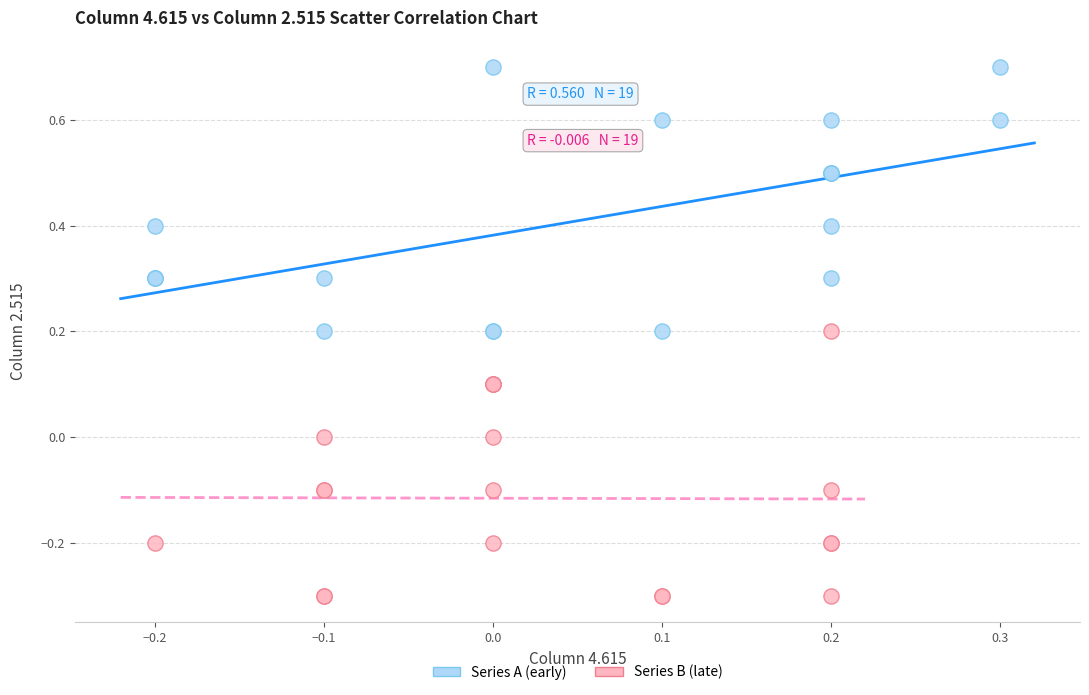

Which series reaches the minimum Y coordinate?

Series B (late)